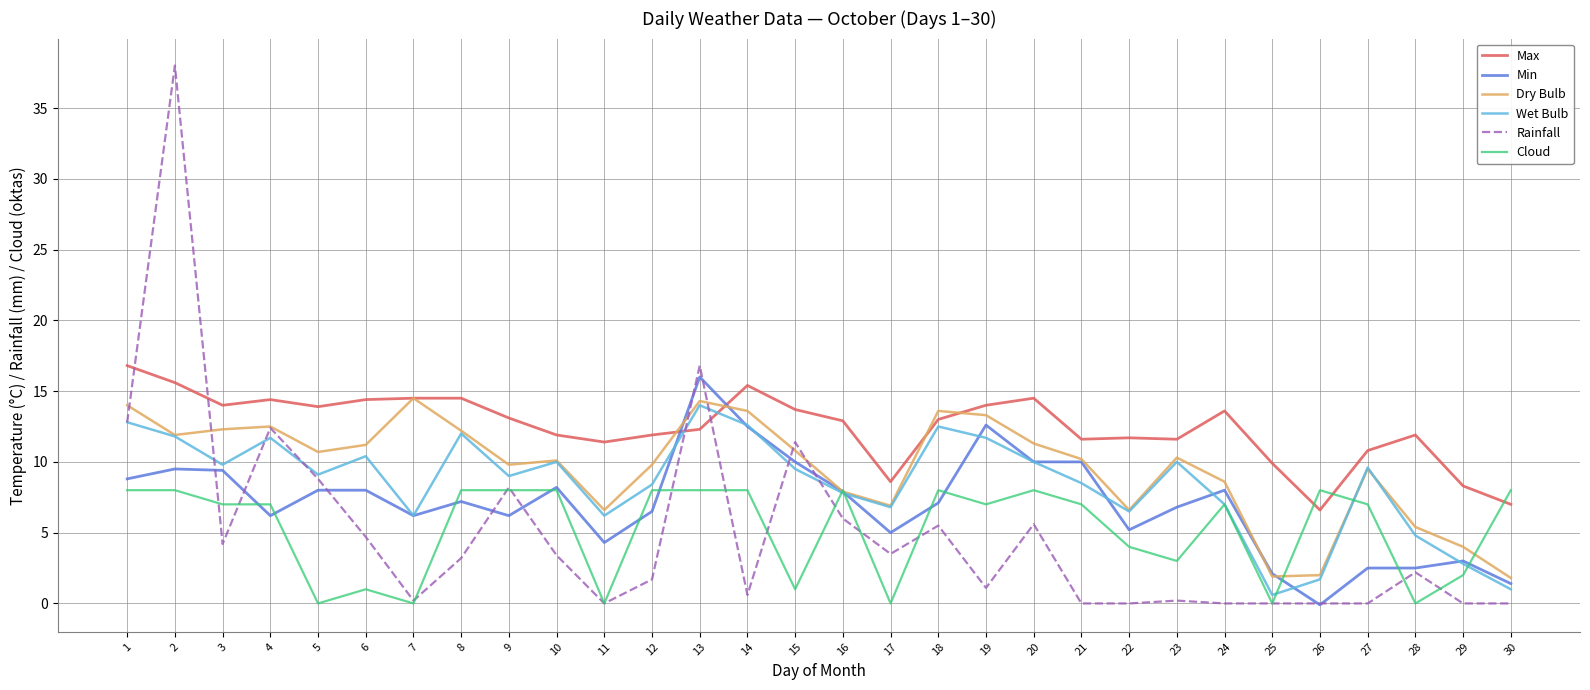

True or false: Cloud has a value of 1.7 at 2.

False